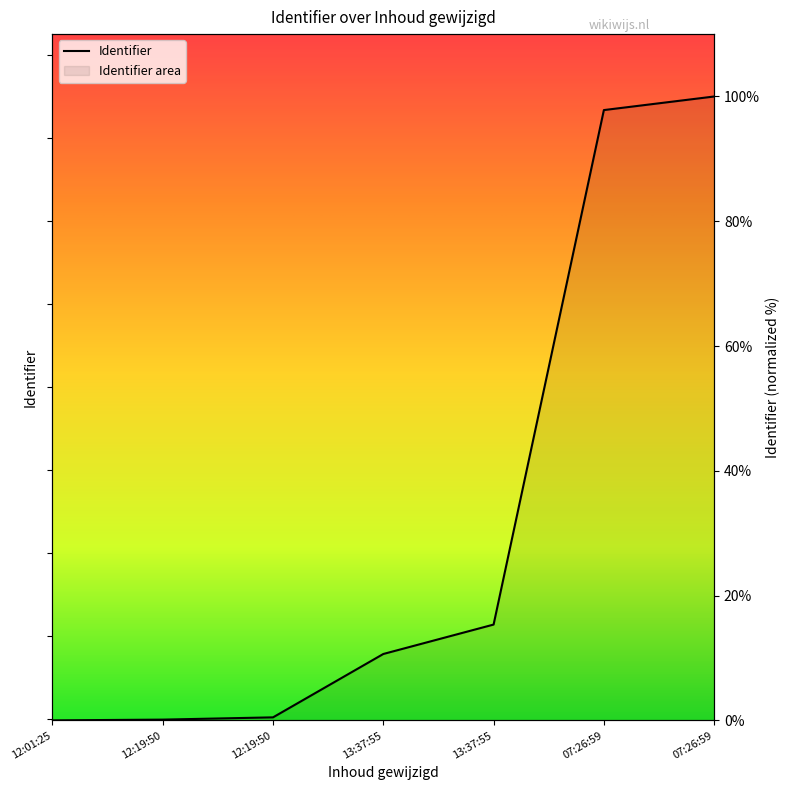

Is it true that the value at 12:19:50 is 0.5?

True